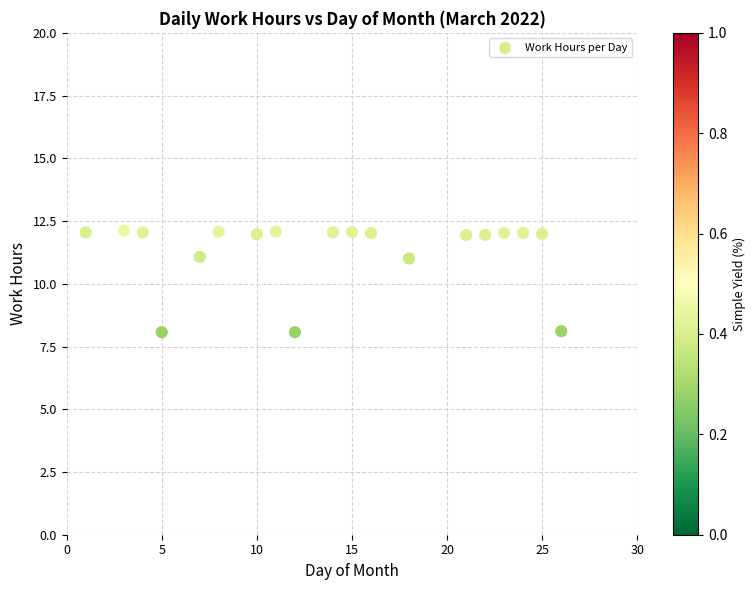

What is the range of X values (max minus min)?

25.0